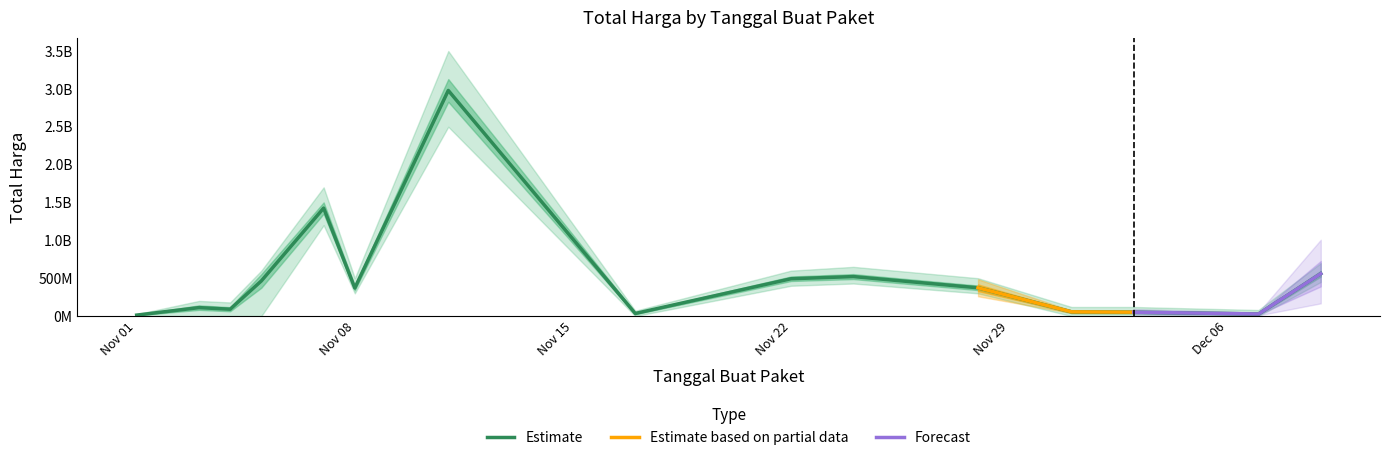

What is the difference between the maximum and minimum values?

2966415740